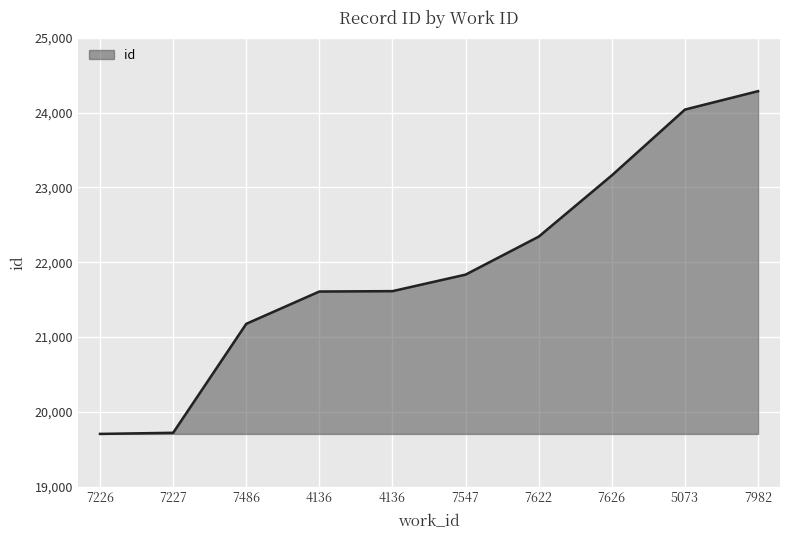

Reading right to left, extract all data points from this chart.

7982=24288	5073=24042	7626=23162	7622=22343	7547=21835	4136=21614	4136=21609	7486=21177	7227=19720	7226=19705